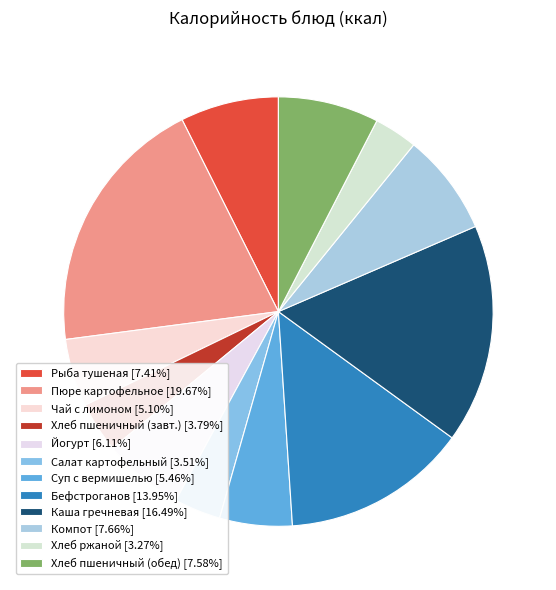

How many slices are in this pie chart?

12